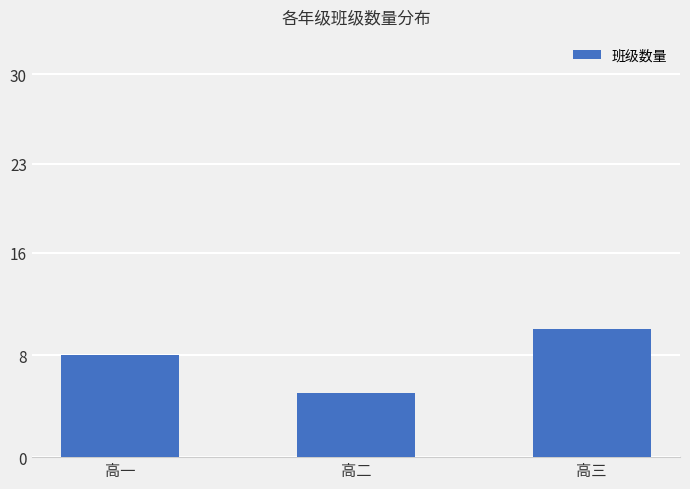

Are the bars horizontal?

No